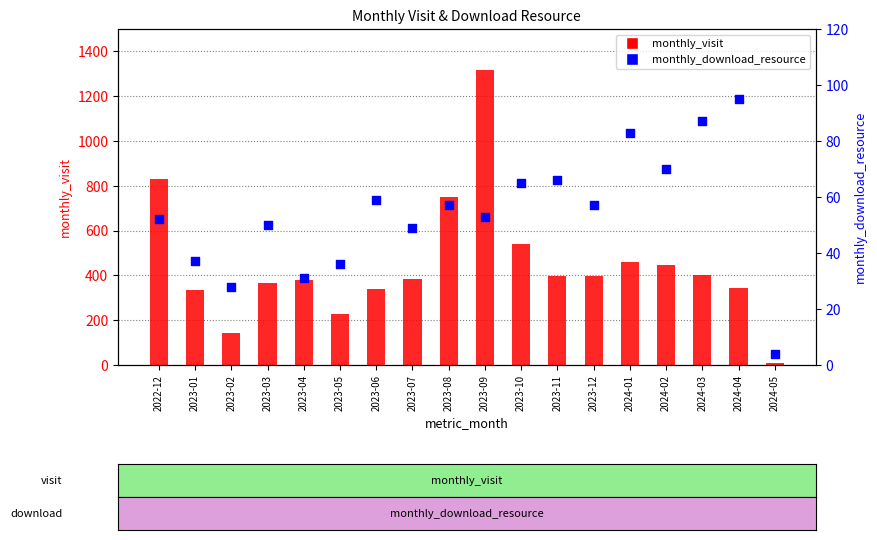

Which series has the largest total across all categories?

monthly_visit